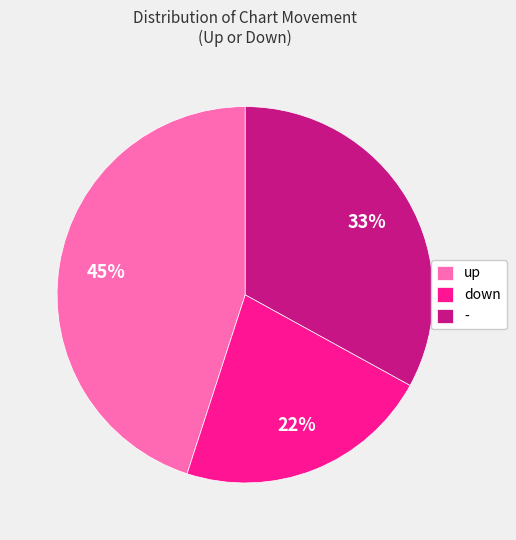

Do - and up together represent more than half of the pie?

Yes